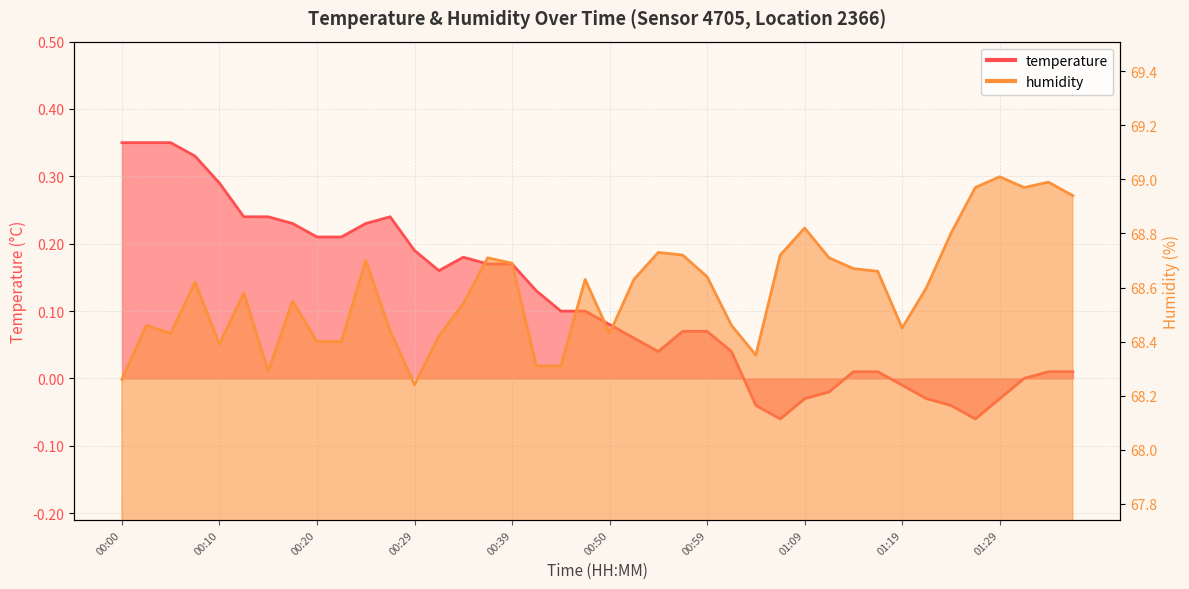

At how many categories does at least one series exceed 42?

40